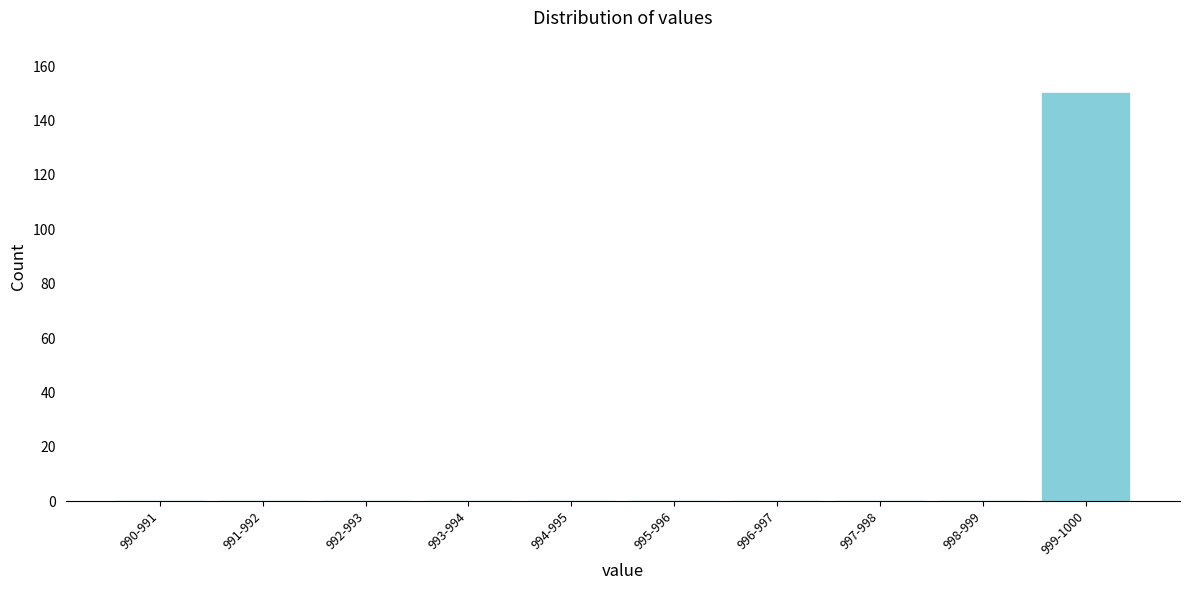

Reading left to right, what are all the values shown in this chart?

990-991=0	991-992=0	992-993=0	993-994=0	994-995=0	995-996=0	996-997=0	997-998=0	998-999=0	999-1000=150